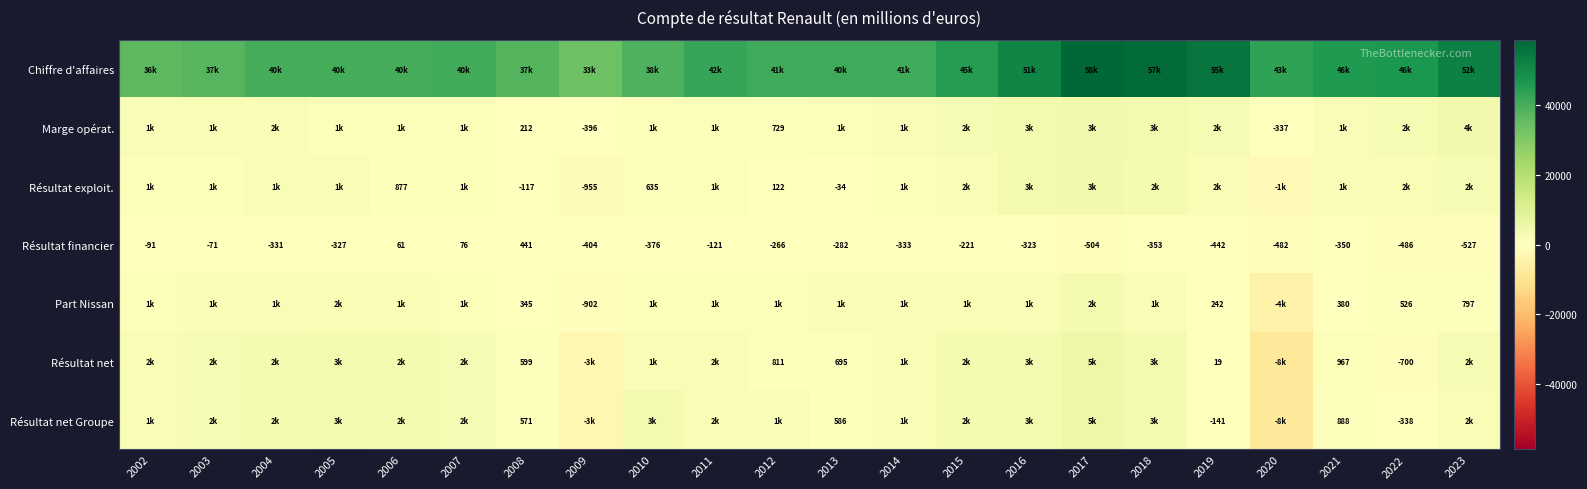

How many data points in Résultat financier are less than -327?

11